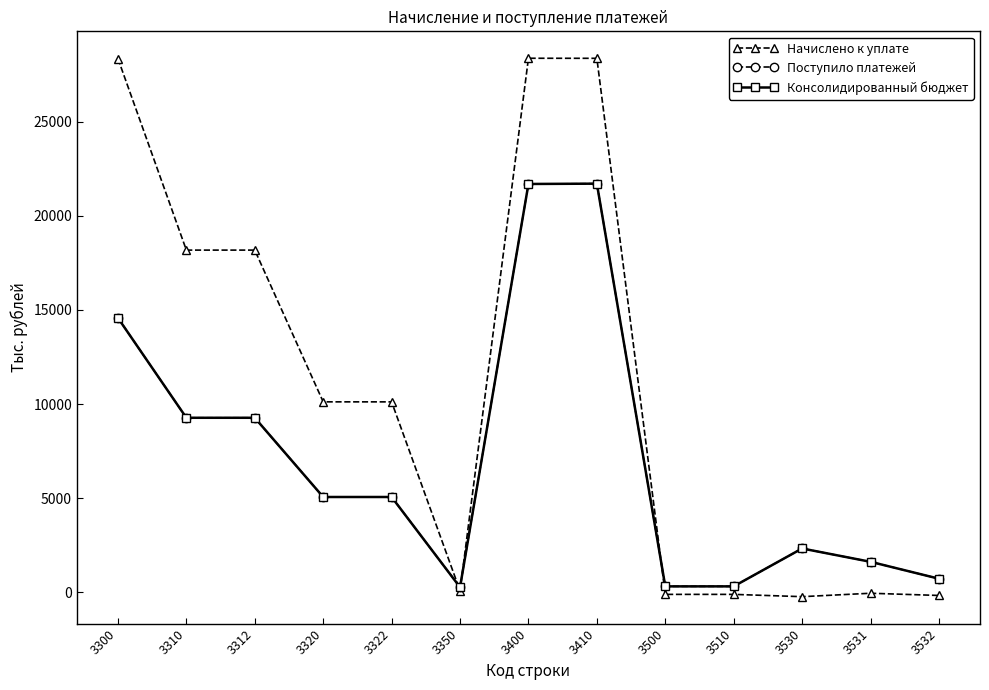

Count the number of categories in the chart.

13